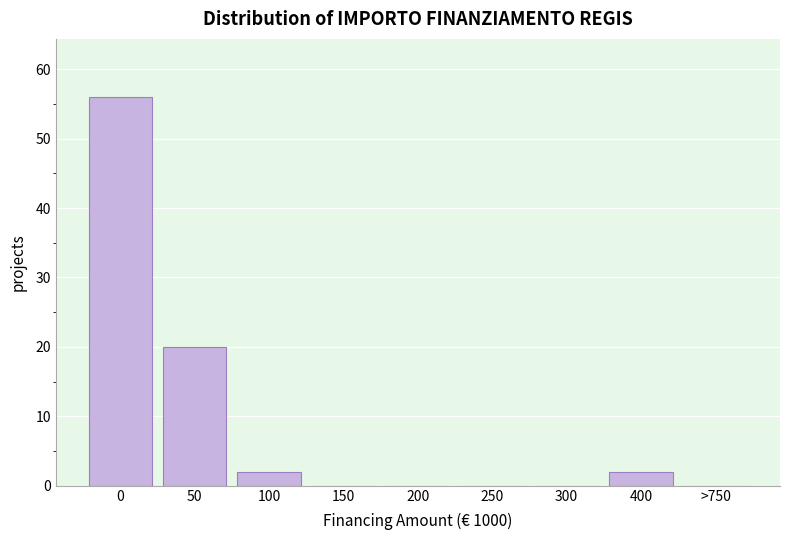

Reading right to left, transcribe all the data shown in this chart.

>750=0	400=2	300=0	250=0	200=0	150=0	100=2	50=20	0=56